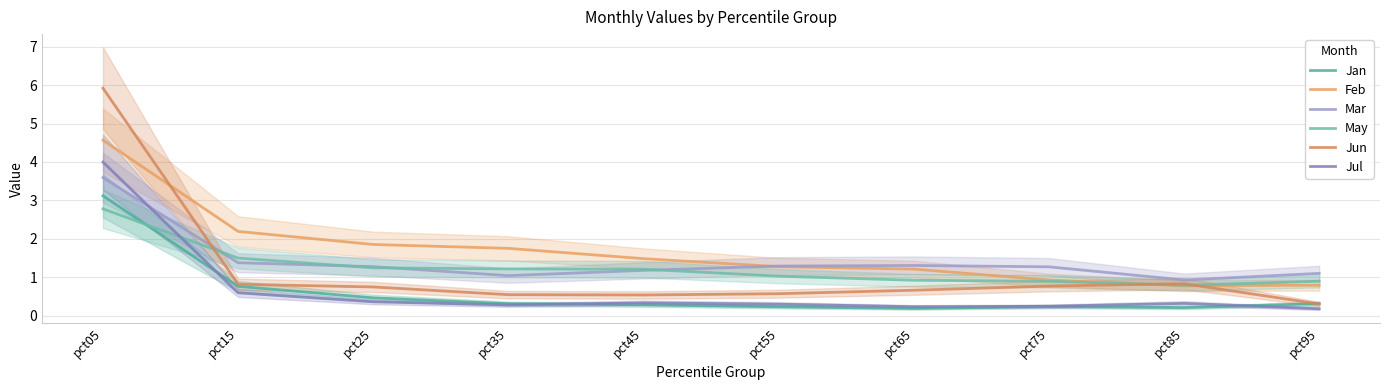

What is the difference between the Feb values at pct25 and pct65?

0.6